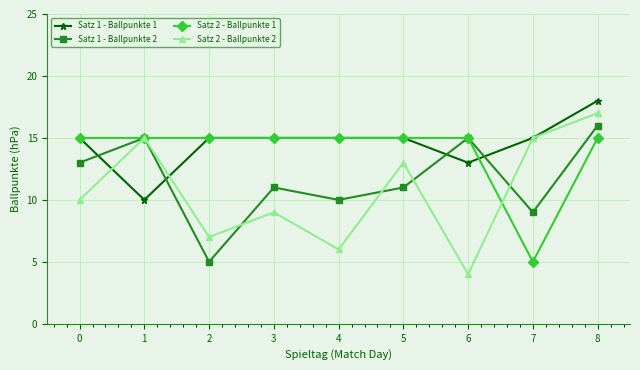

Count the number of data series in this chart.

4